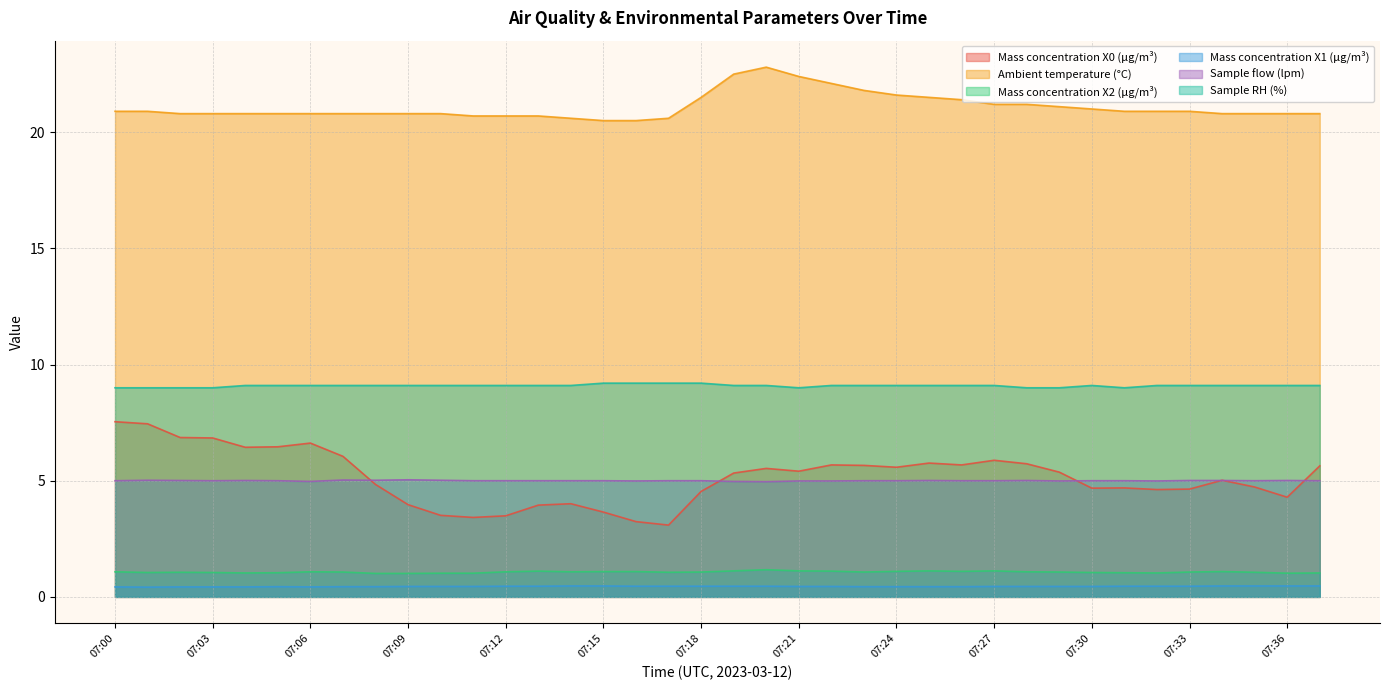

What is the average value of the Sample RH (%) series?

9.1